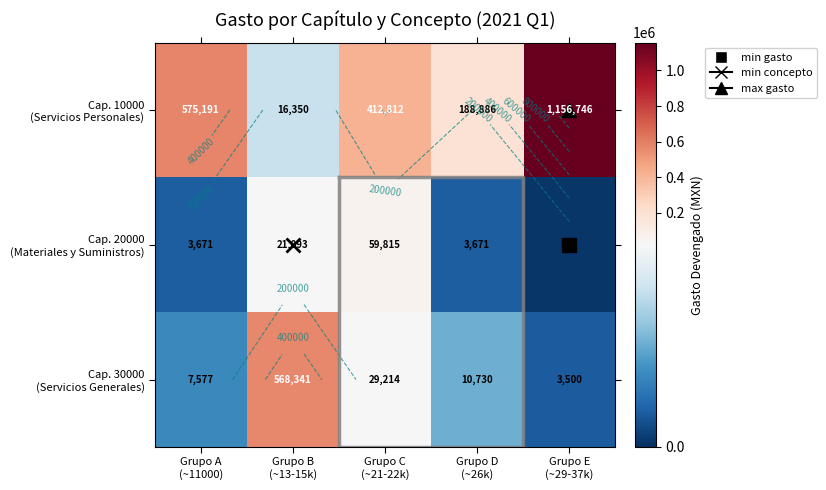

What is the sum of the Cap. 30000 (Servicios Generales) values at Grupo E (~29-37k) and Grupo B (~13-15k)?

571841.3